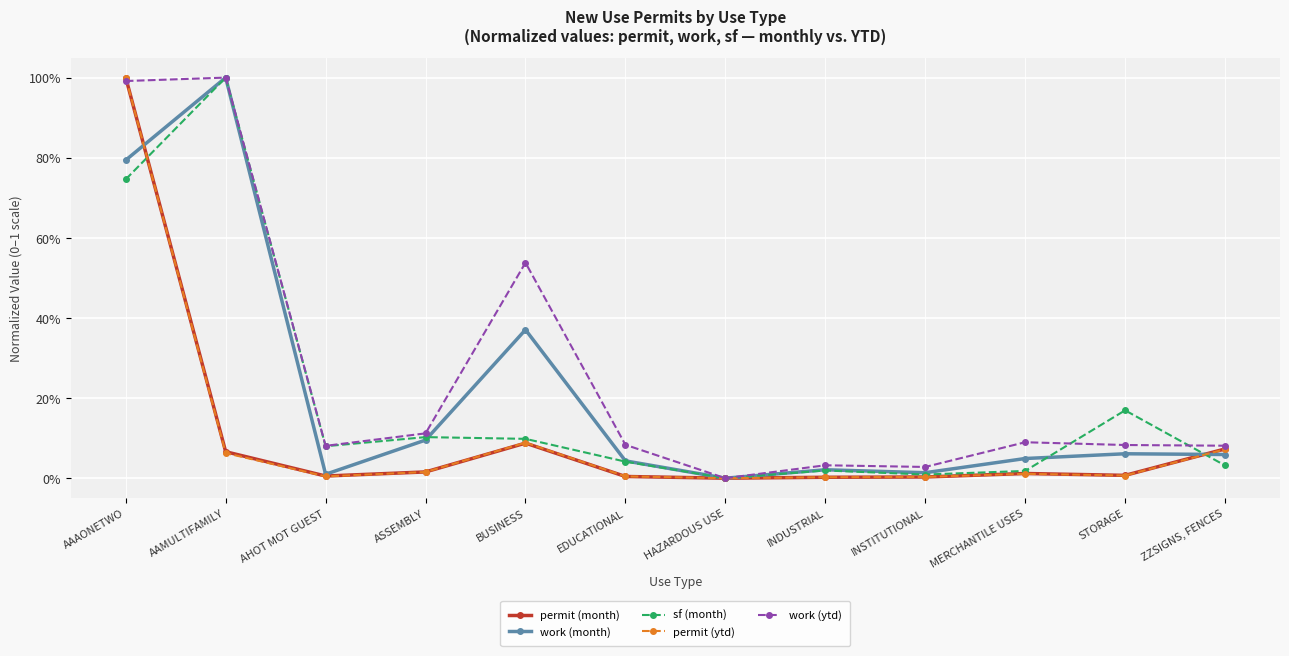

Between AAMULTIFAMILY and EDUCATIONAL, which series saw the biggest shift?

sf (month)